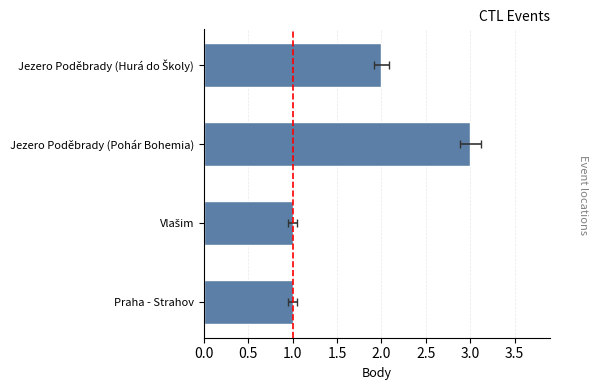

What is the approximate value at Vlašim?

1